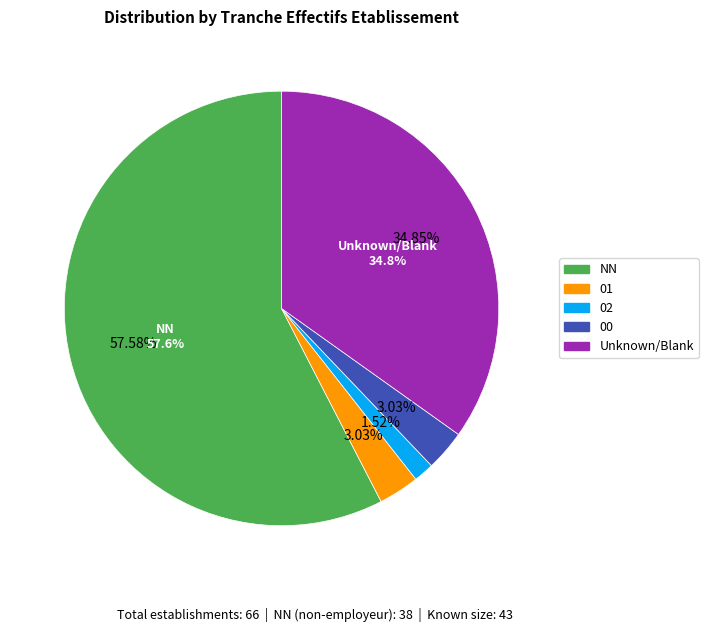

Does 03 account for over 50% of the chart?

No